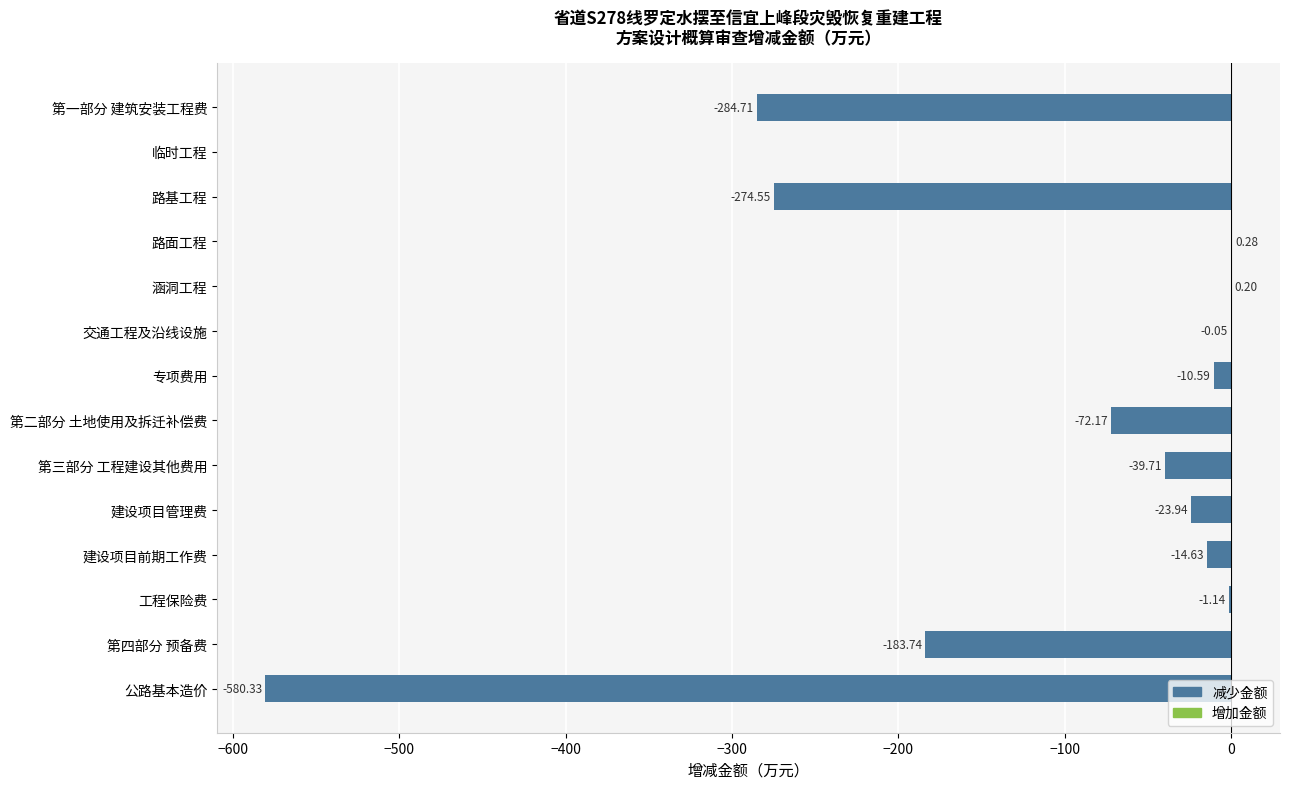

Between 路面工程 and 第三部分 工程建设其他费用, which is larger?

路面工程